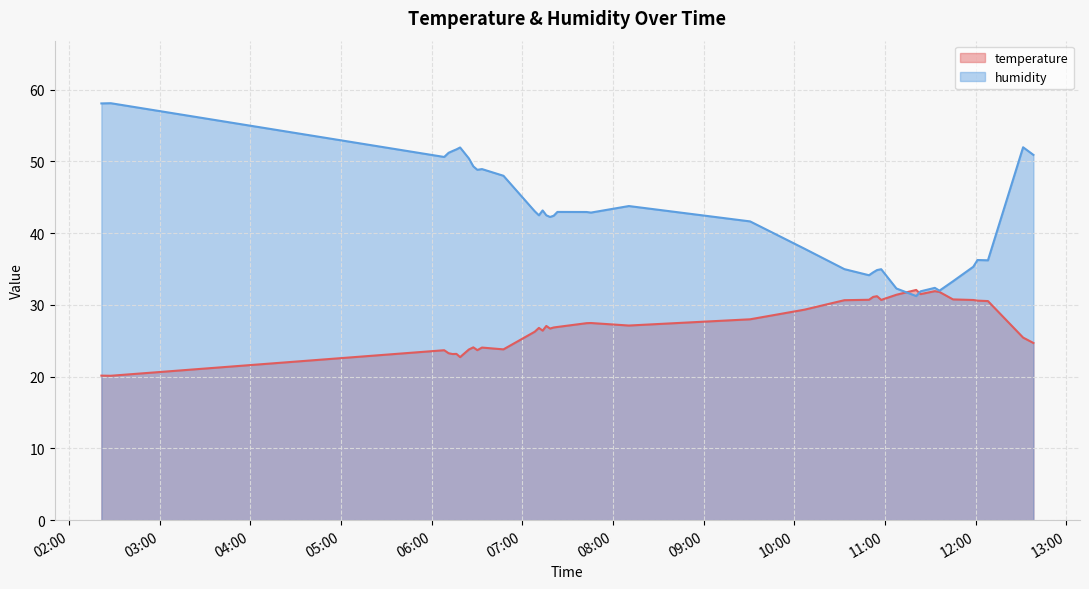

What is the smallest value displayed?

20.1